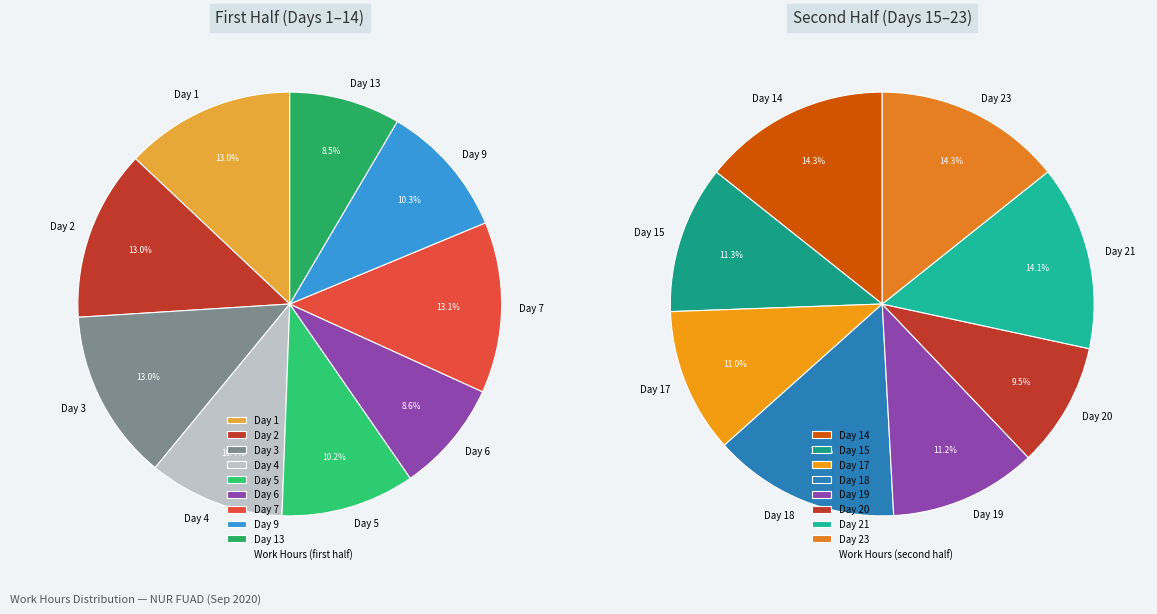

Which has a higher value, Day 3 or Day 5?

Day 3